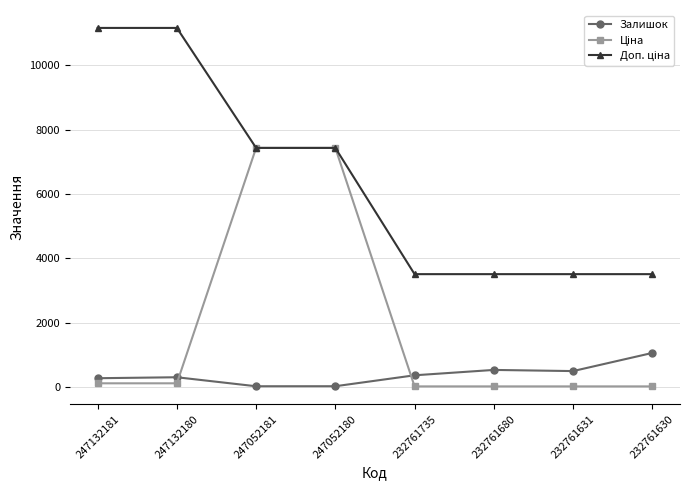

What is the value of the Залишок point at the 7th from the left?

492.0